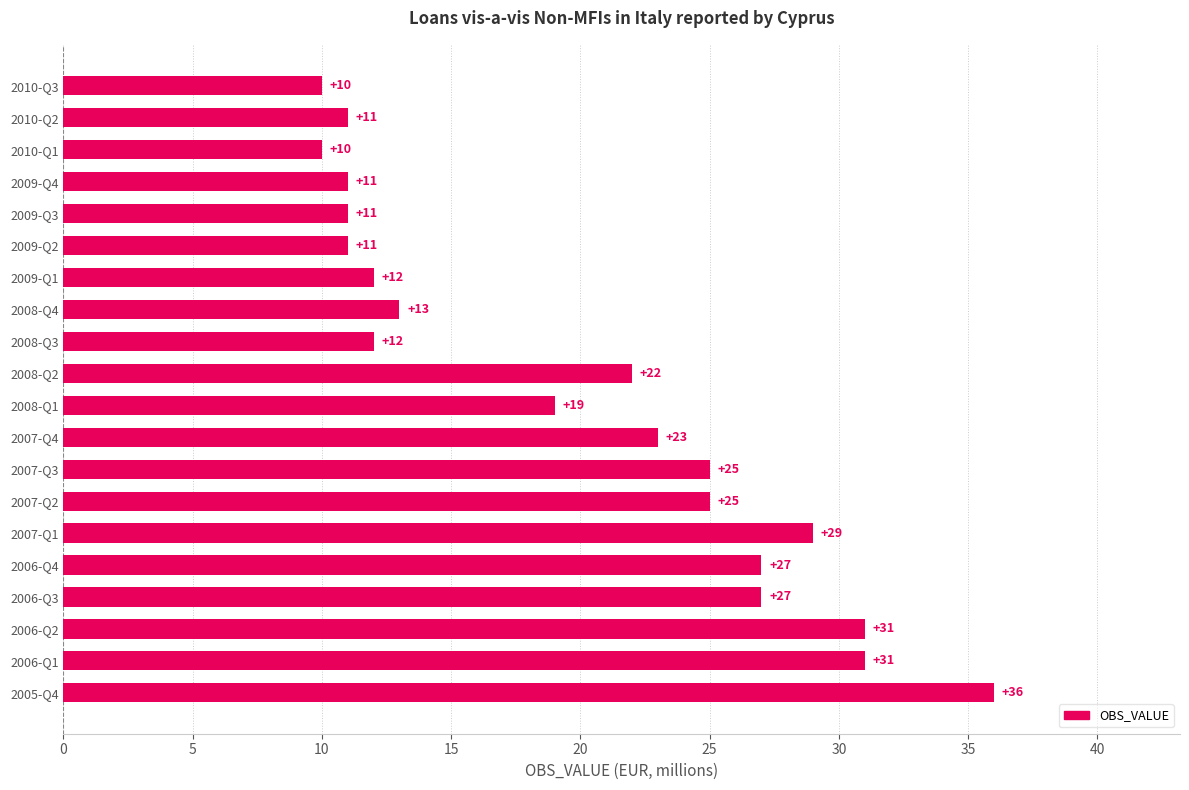

What is the sum of the values at 2010-Q2 and 2007-Q1?

40